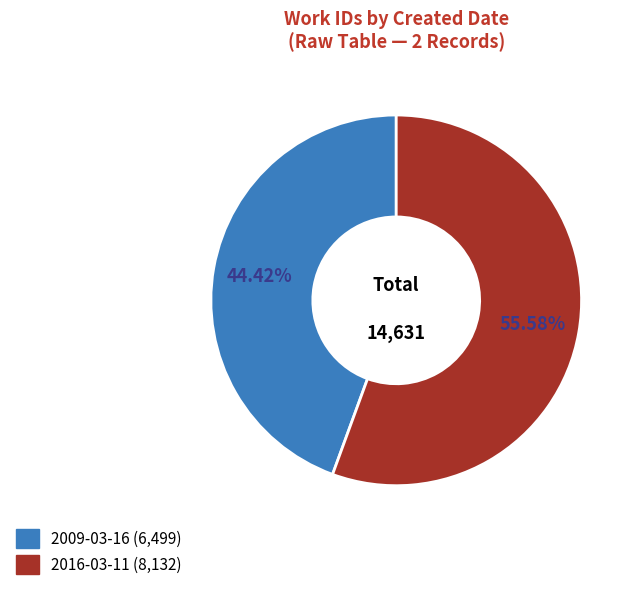

What is the ratio of the value at 2016-03-11 to the value at 2009-03-16?

1.3